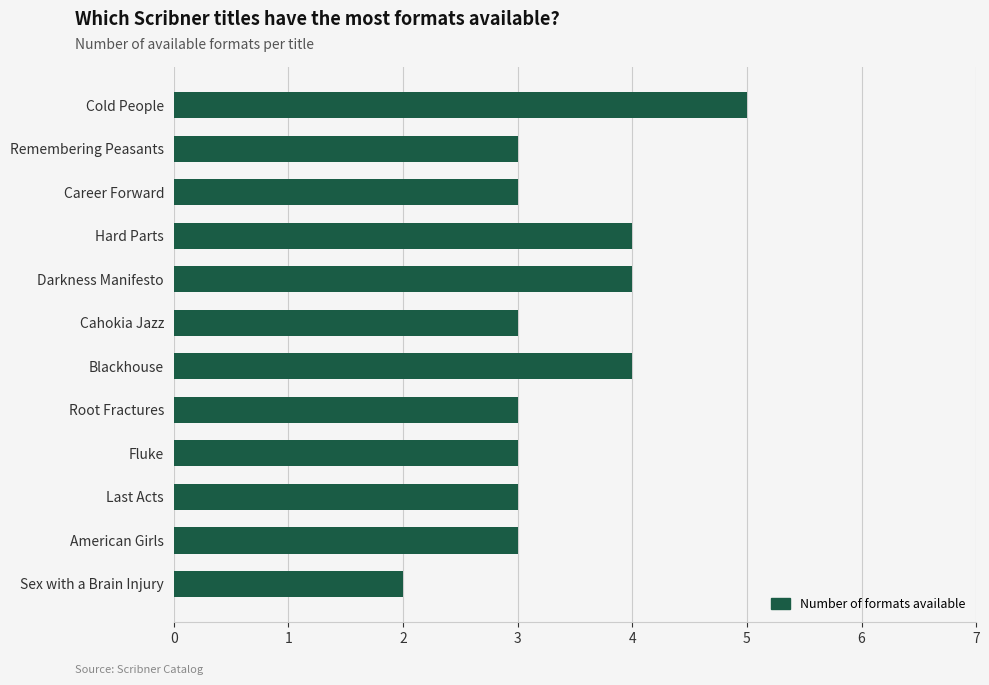

What is the label of the 3rd bar from the top?

Career Forward